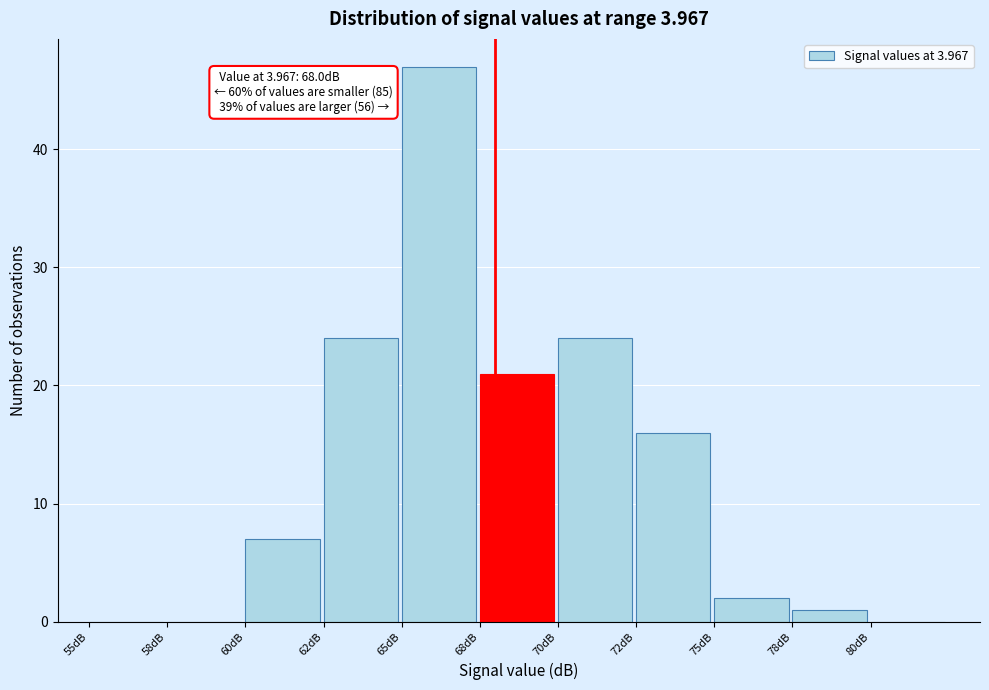

Reading left to right, transcribe all the data shown in this chart.

55dB=0	58dB=0	60dB=7	62dB=24	65dB=47	68dB=21	70dB=24	72dB=16	75dB=2	78dB=1	80dB=0